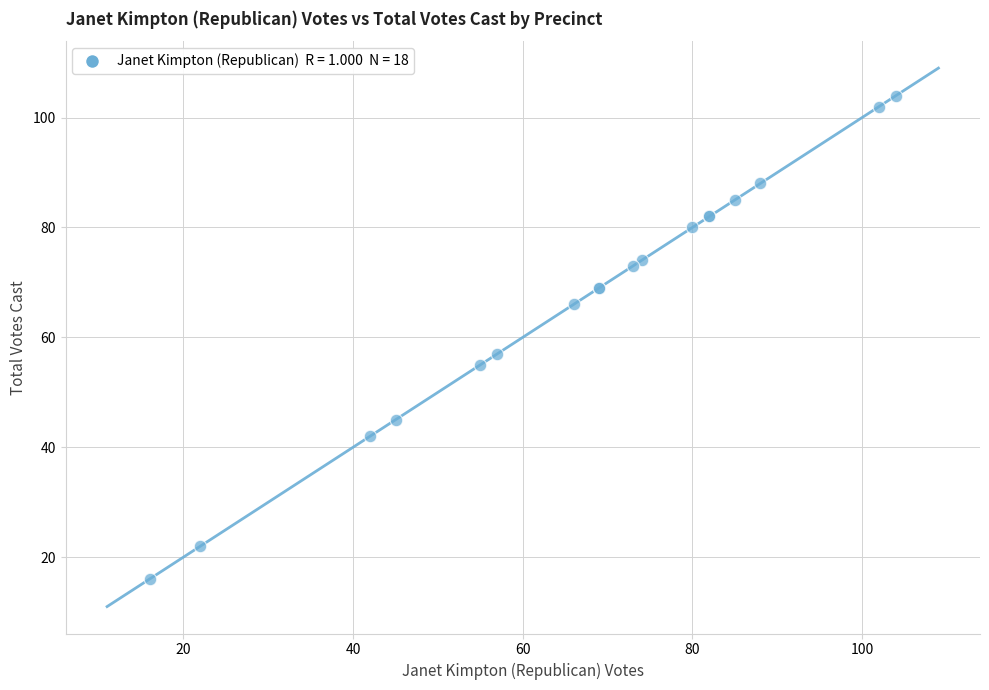

What Y value in the scatter plot is closest to 60?

57